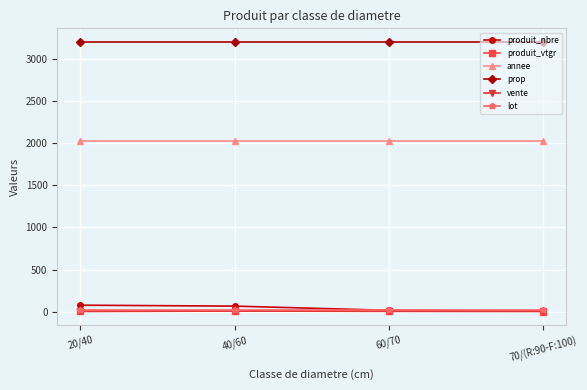

How many data points does each series have?

4